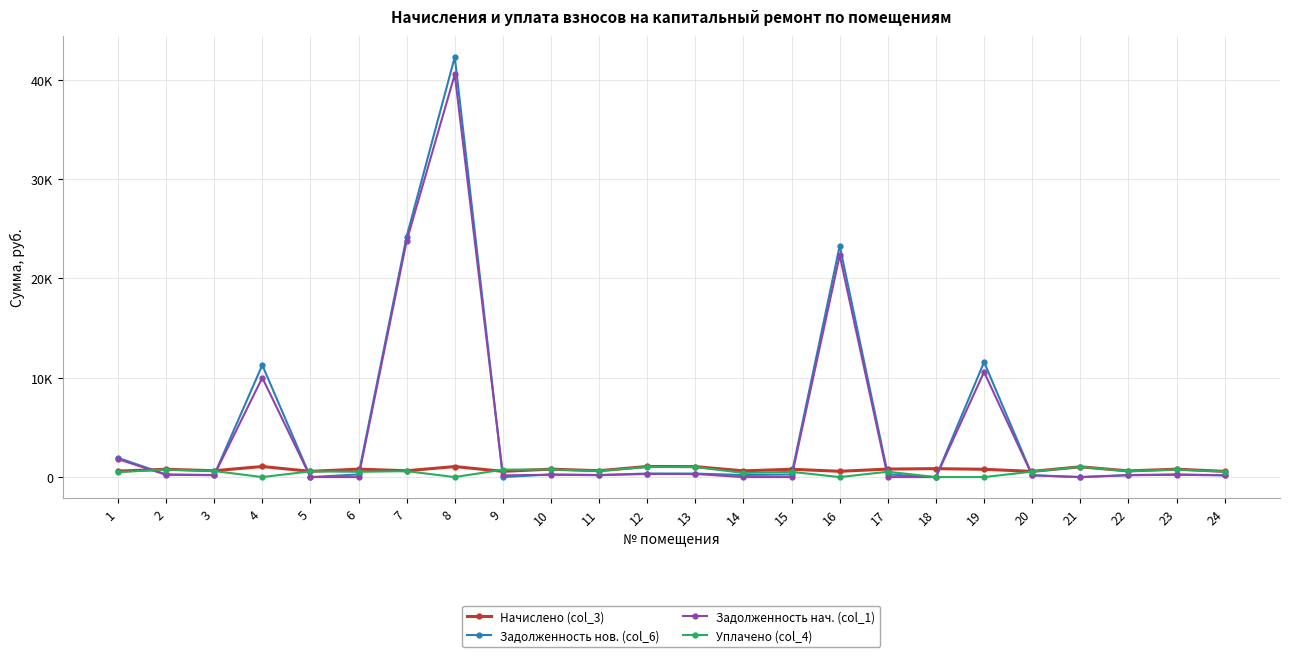

What are all the series names shown in the legend?

Начислено (col_3), Задолженность нов. (col_6), Задолженность нач. (col_1), Уплачено (col_4)